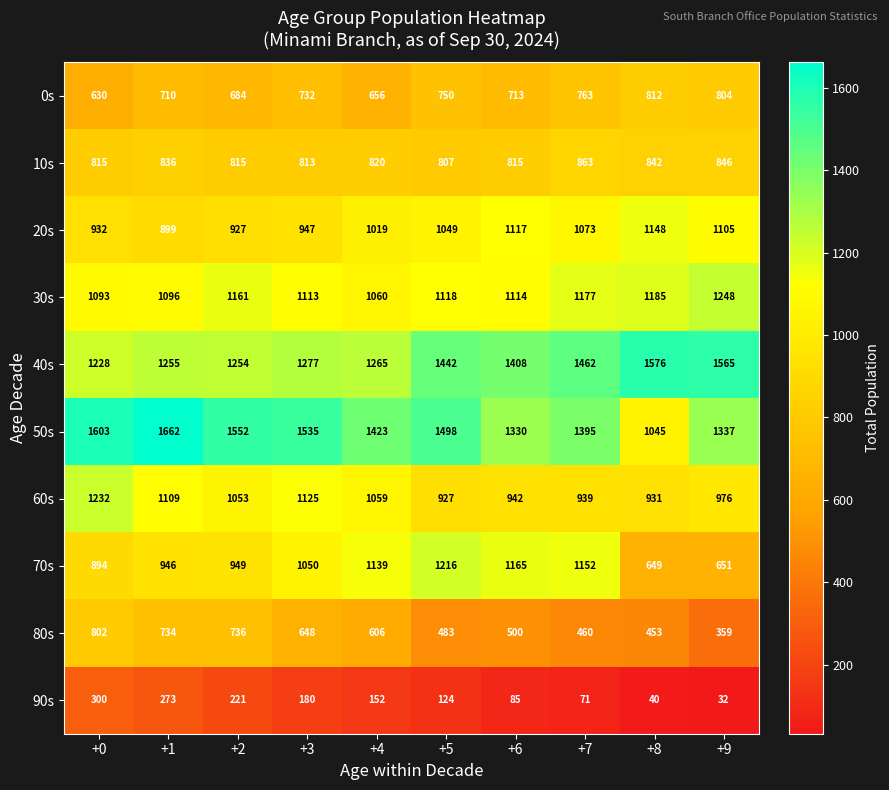

What is the difference between the highest and lowest values at +1?

1389